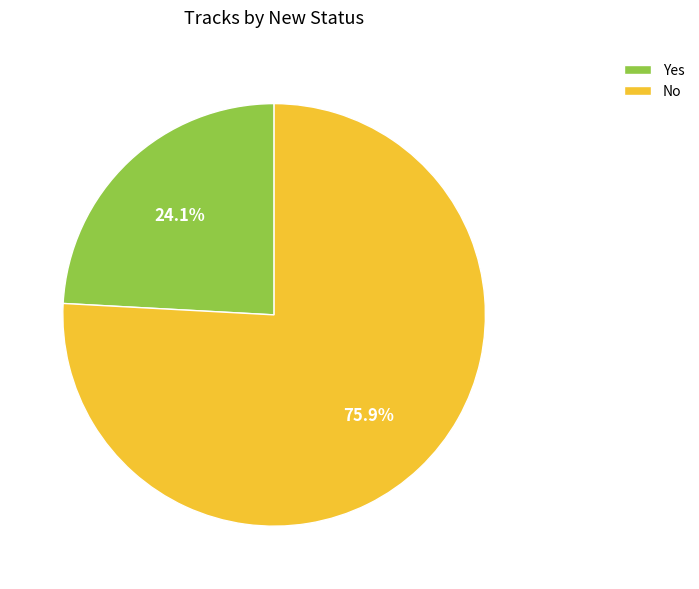

Which category has the biggest portion of the pie?

No